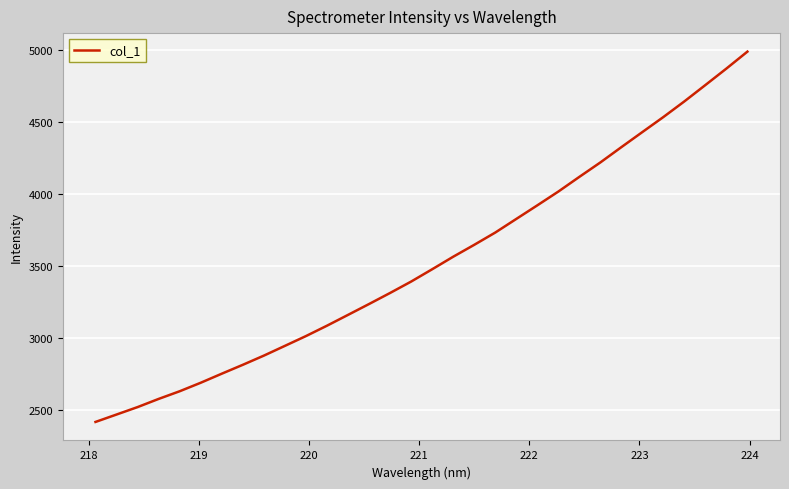

How many lines are shown in the chart?

1